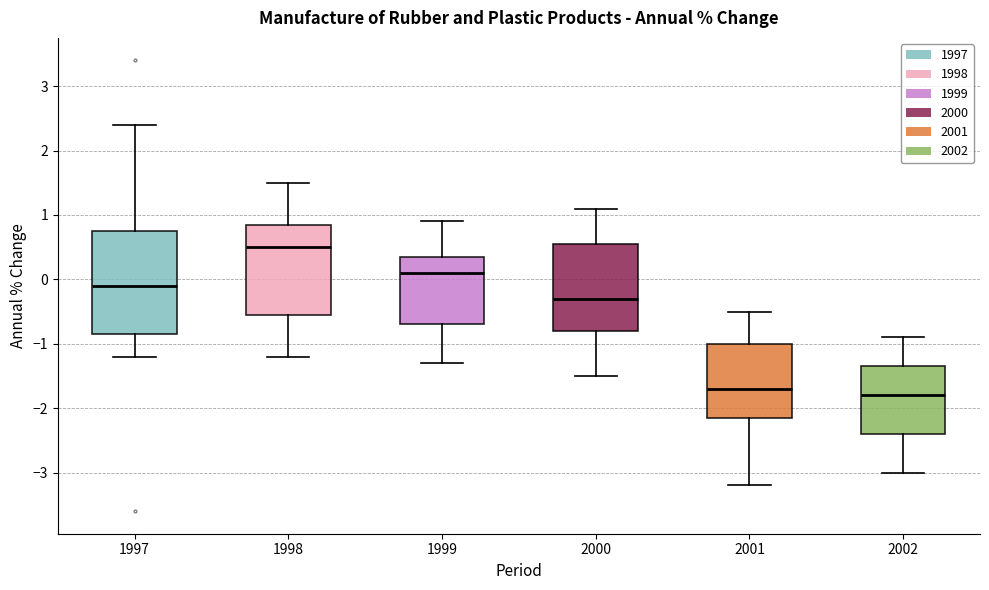

Which box has the highest median line?

1998